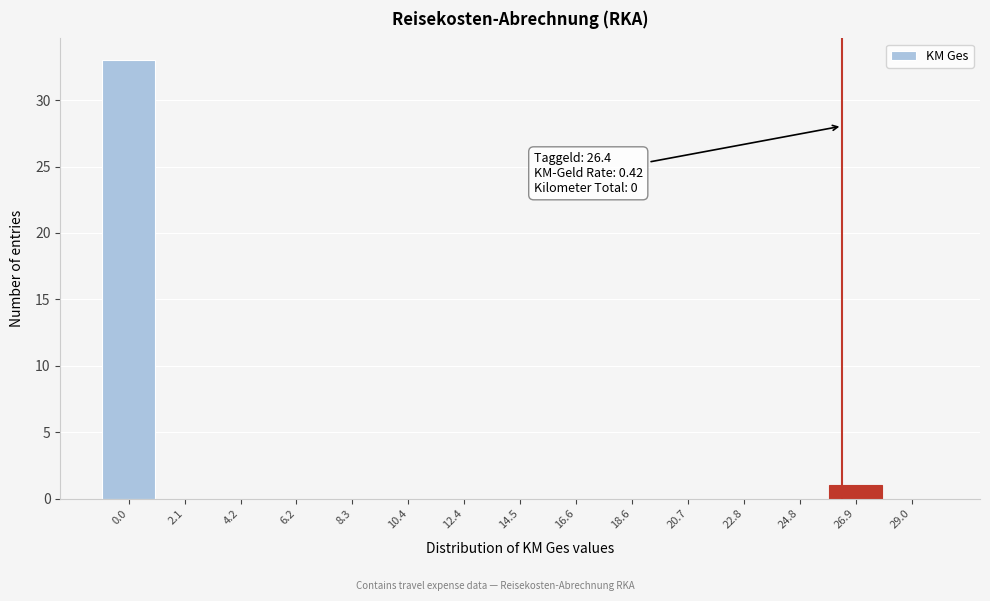

Which range on the x-axis has the tallest bar?

-1.0 to 1.0